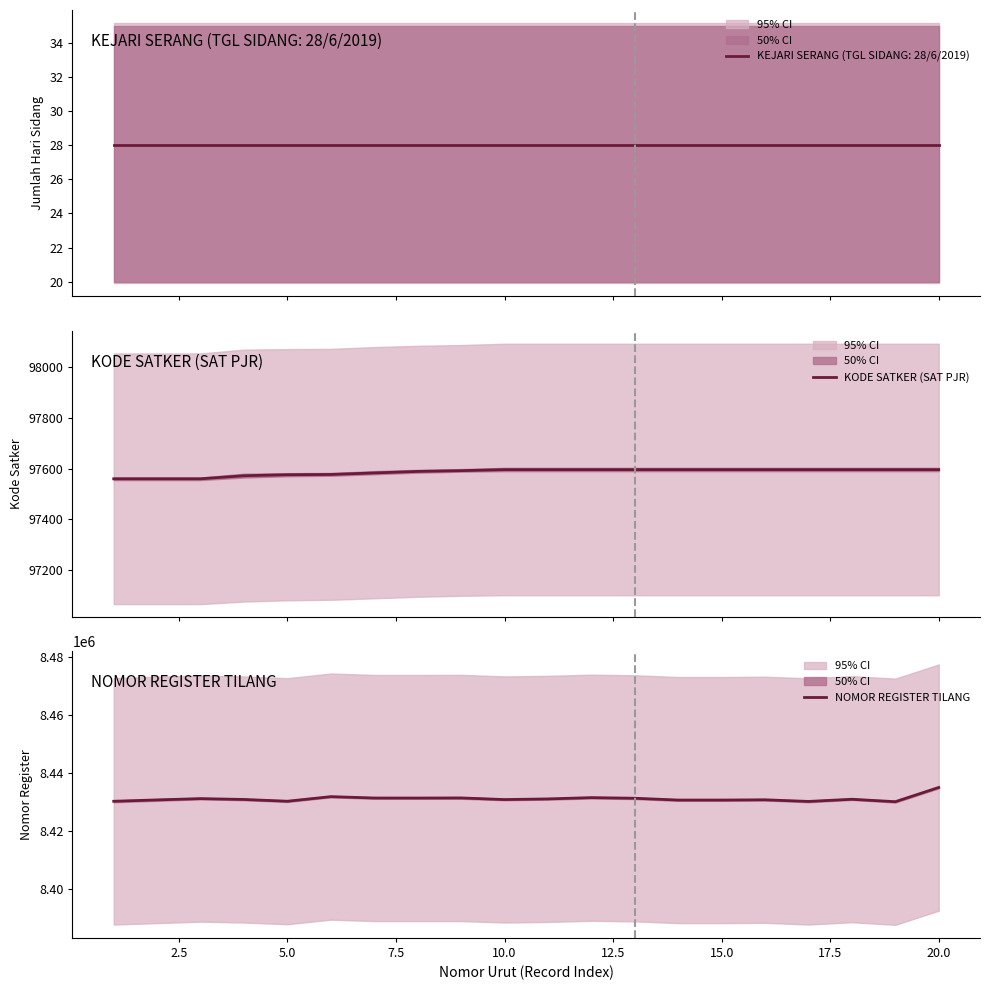

What is the difference between the second highest and second lowest values in the NOMOR REGISTER TILANG series?

1647